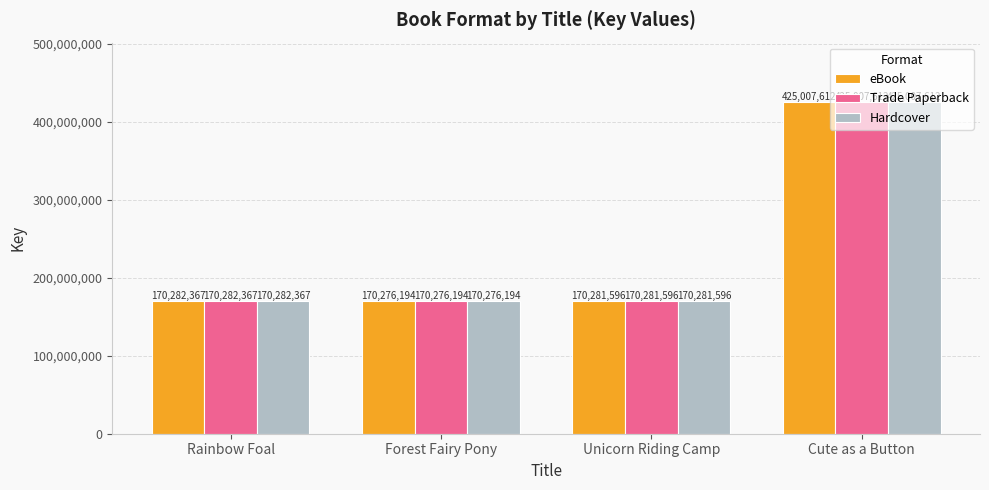

What is the average value of the eBook series?

233961942